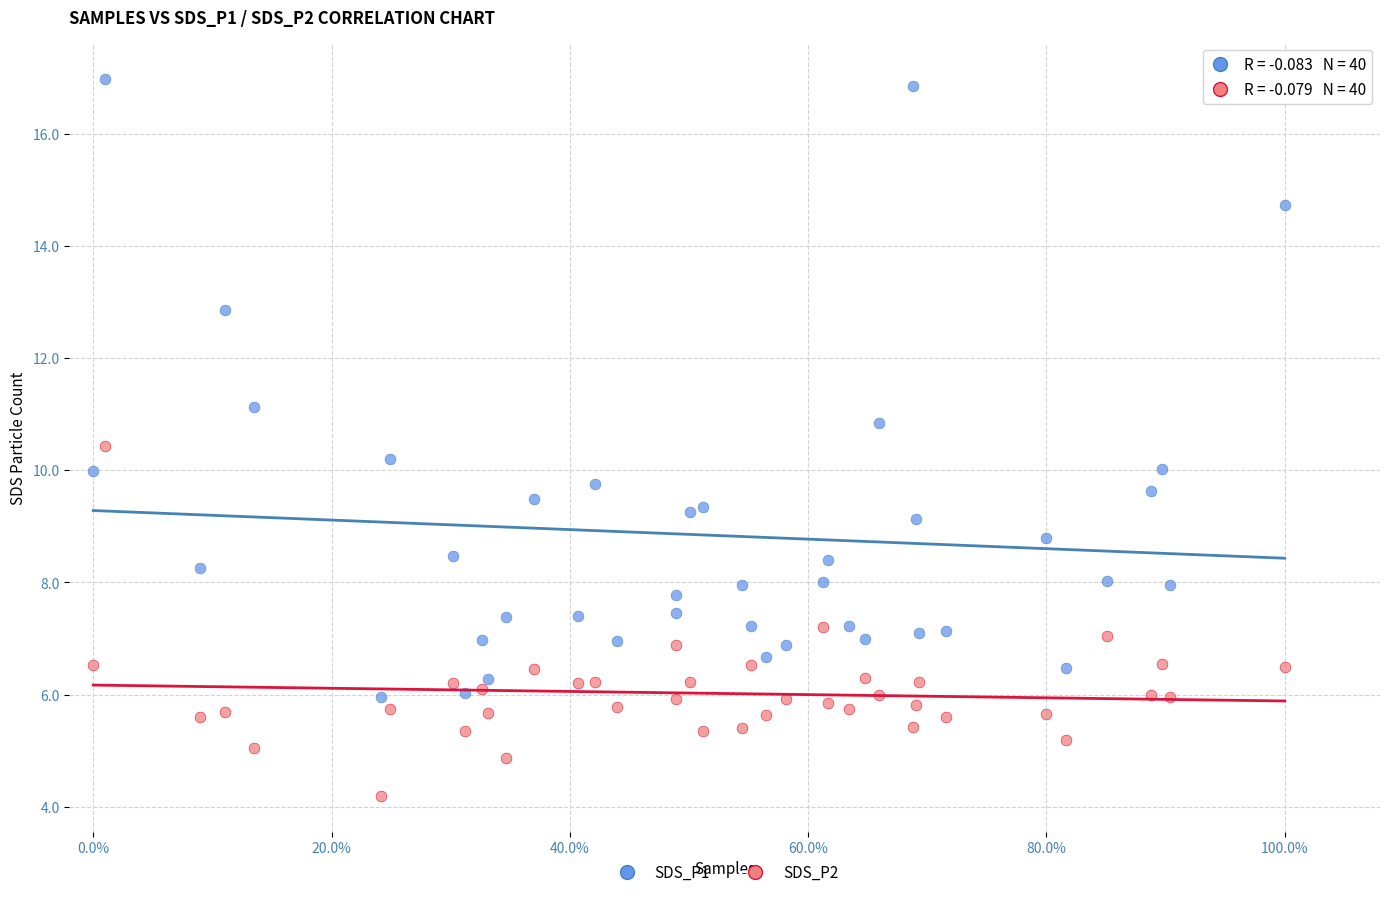

Which series has the largest Y range (max minus min)?

SDS_P1